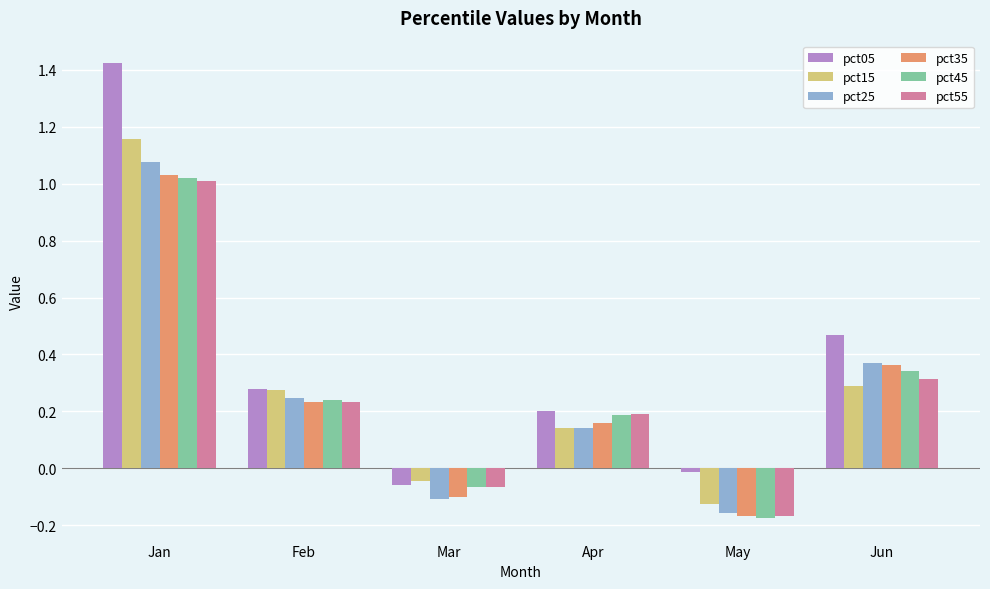

Is it true that pct05 equals -0.1 at Mar?

True